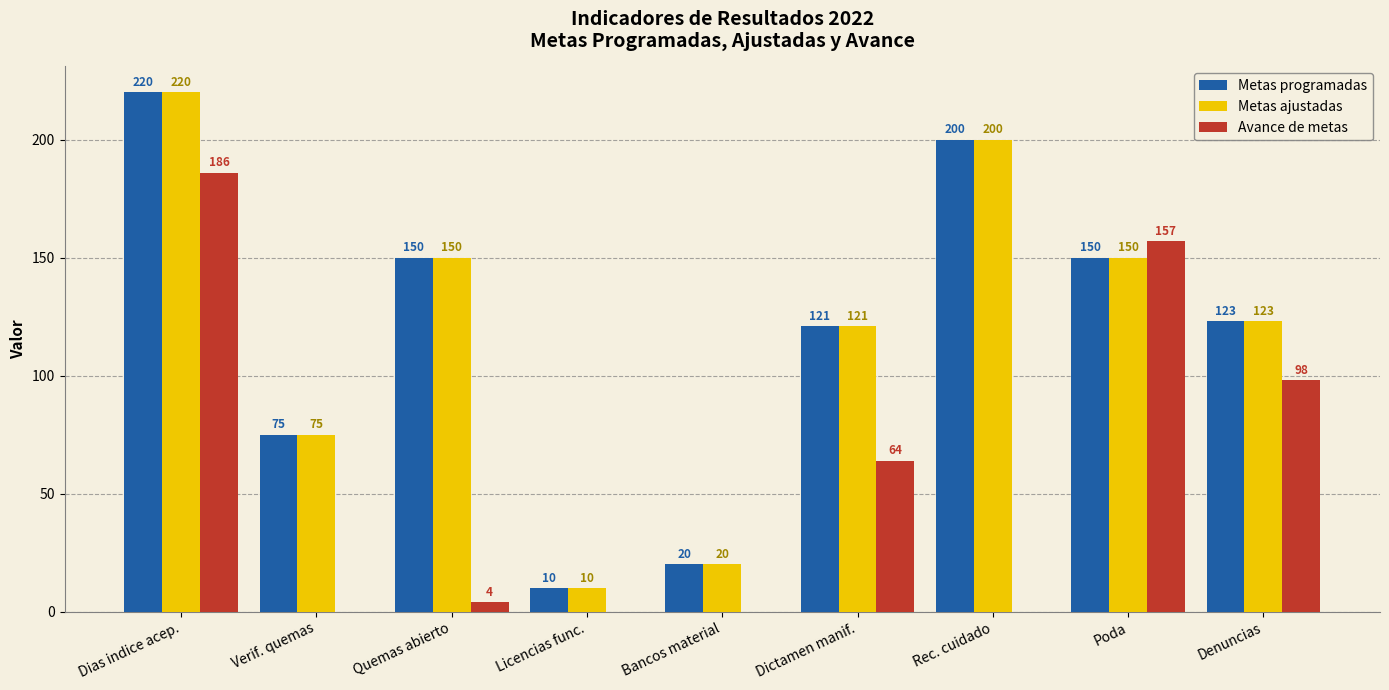

Read the Metas ajustadas value at Quemas abierto, to the nearest 10.

150